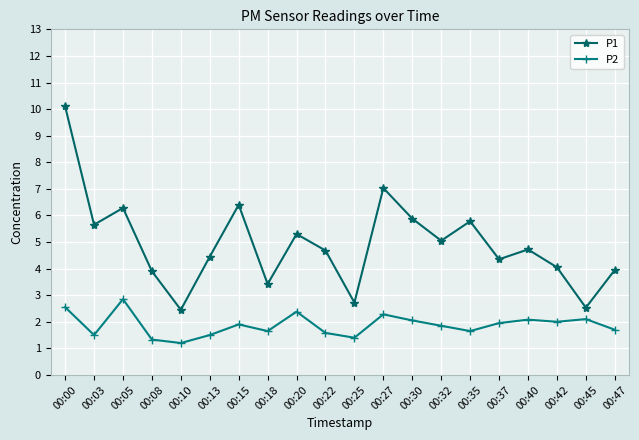

List the series in order of their overall mean, highest first.

P1, P2